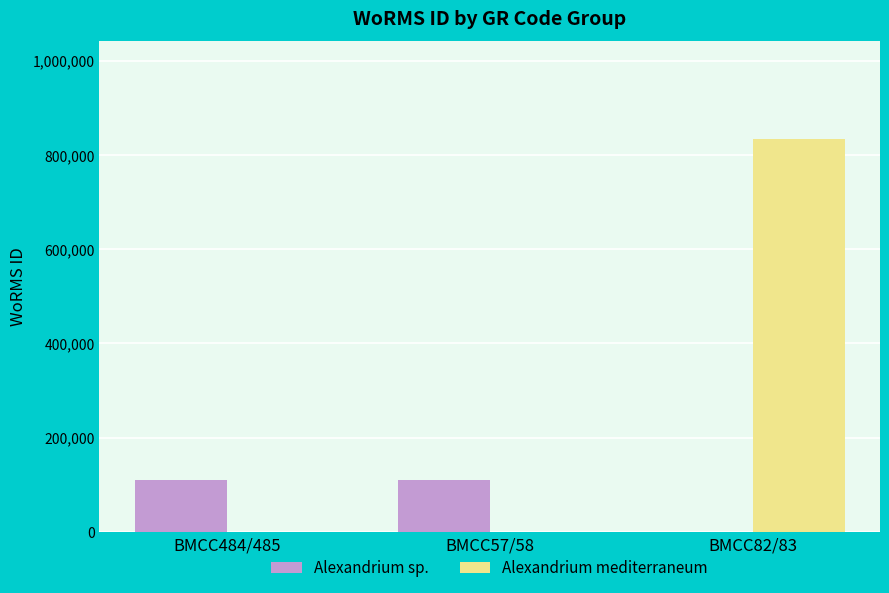

Reading left to right, what are all the values shown in this chart?

Alexandrium sp.: BMCC484/485=109470	BMCC57/58=109470	BMCC82/83=0
Alexandrium mediterraneum: BMCC484/485=0	BMCC57/58=0	BMCC82/83=833052